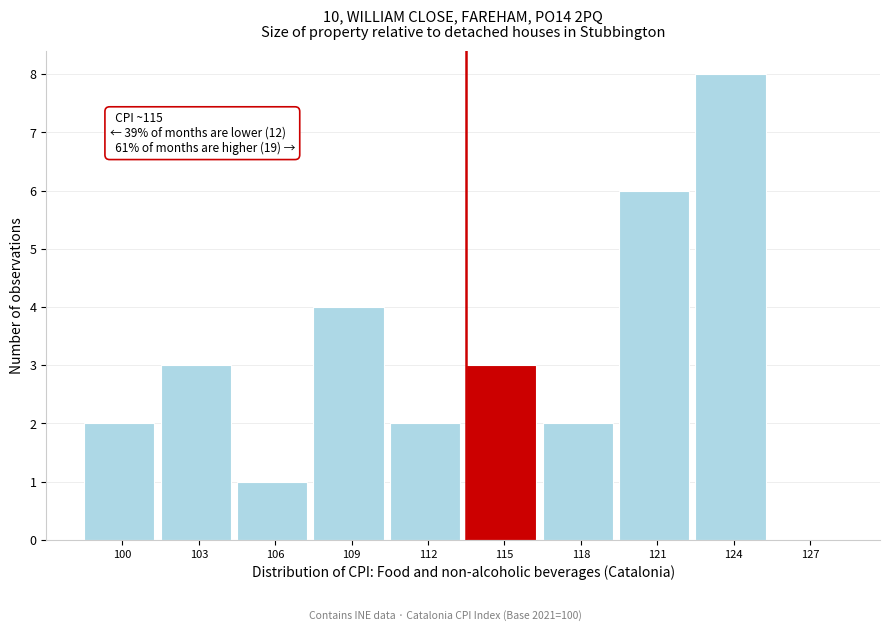

Reading left to right, list all the values displayed in this chart.

100=2	103=3	106=1	109=4	112=2	115=3	118=2	121=6	124=8	127=0